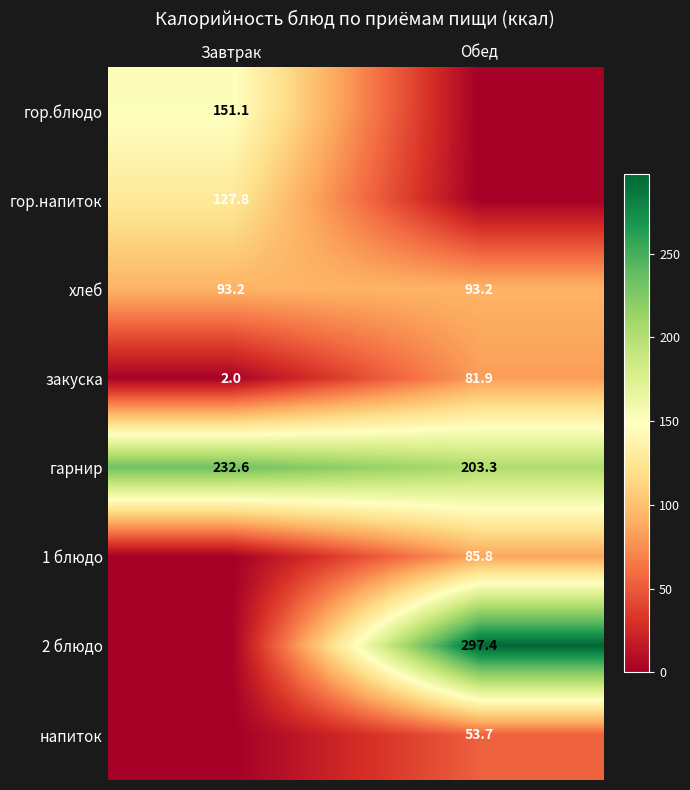

Which category has the highest value across all series?

Обед